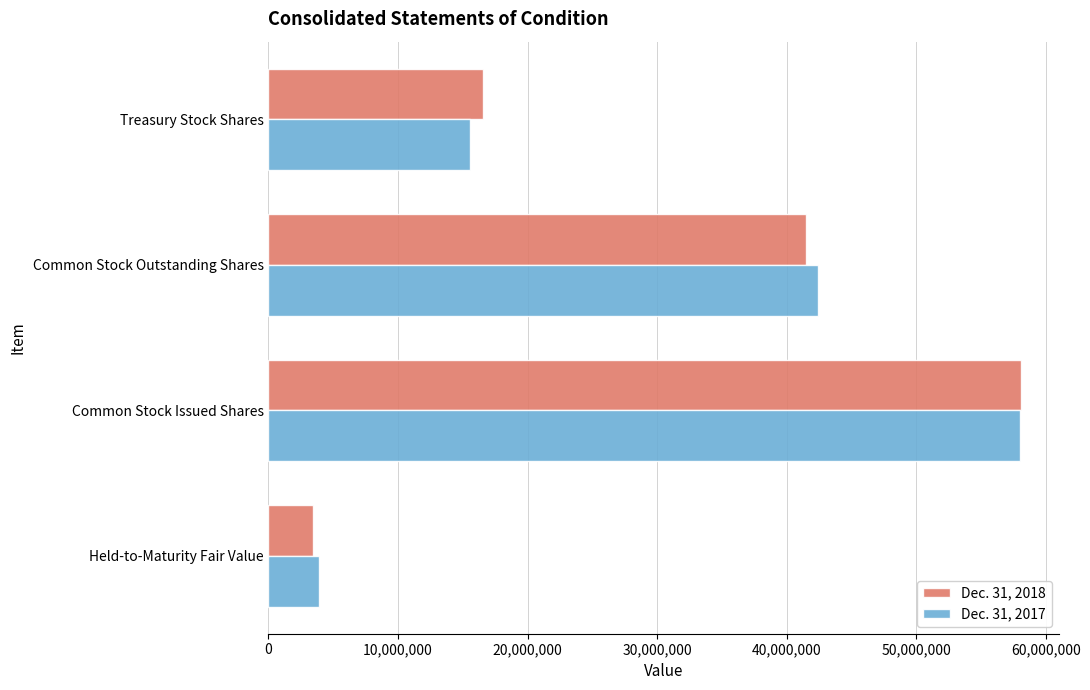

What is the highest value of the Dec. 31, 2018 series?

58063689